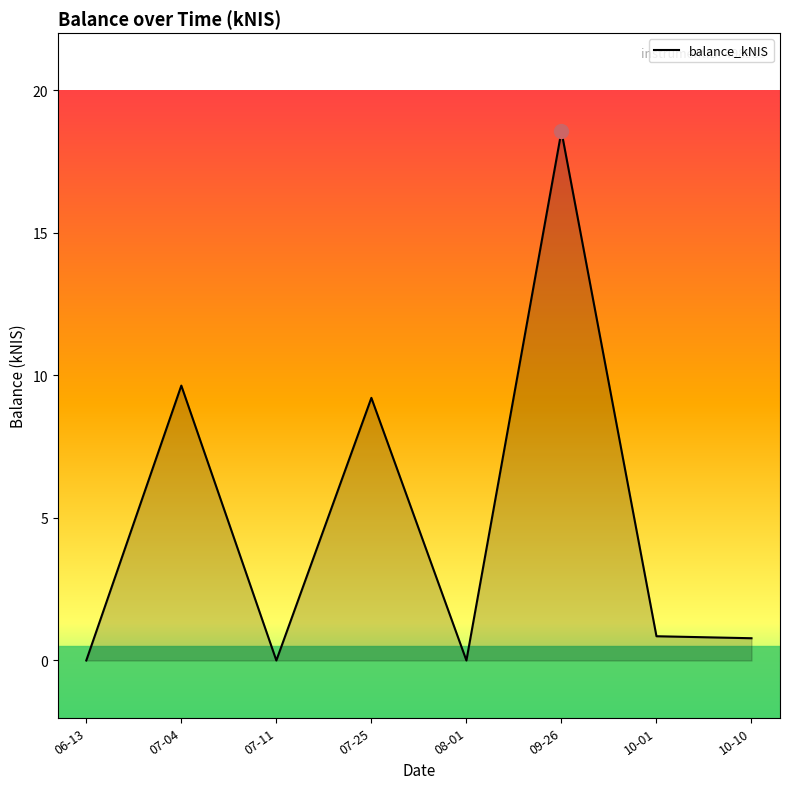

Which has a higher value, 08-01 or 10-01?

10-01